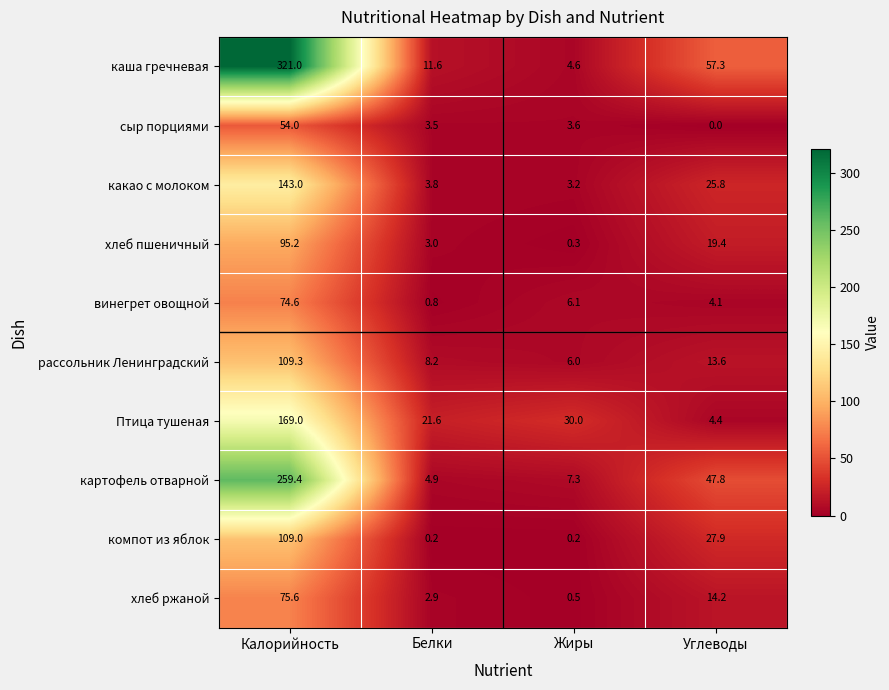

Between Белки and Углеводы, which series saw the biggest shift?

каша гречневая